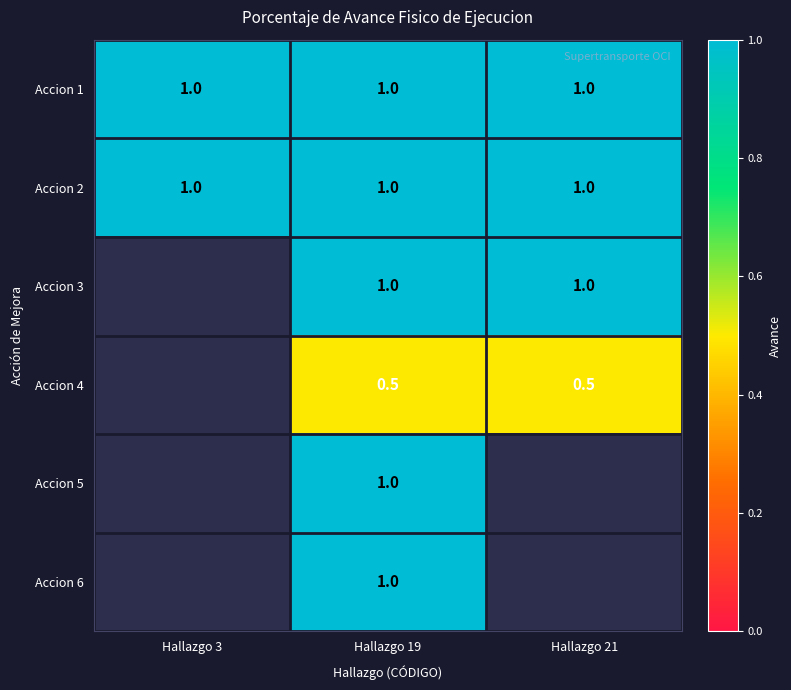

Which has a higher value, Hallazgo 3 or Hallazgo 21?

Hallazgo 3